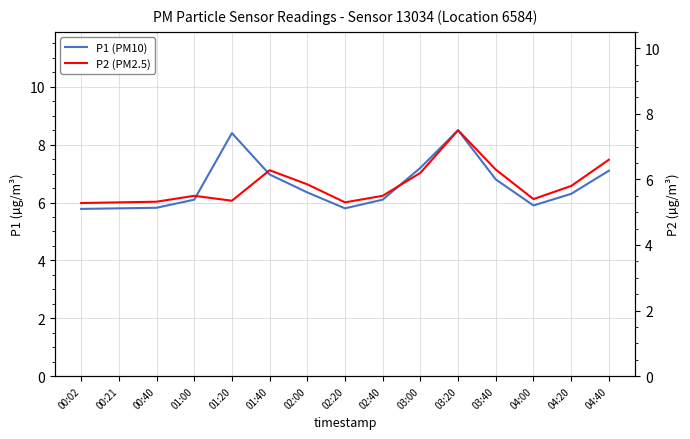

True or false: P1 (PM10) and P2 (PM2.5) cross at least once.

False